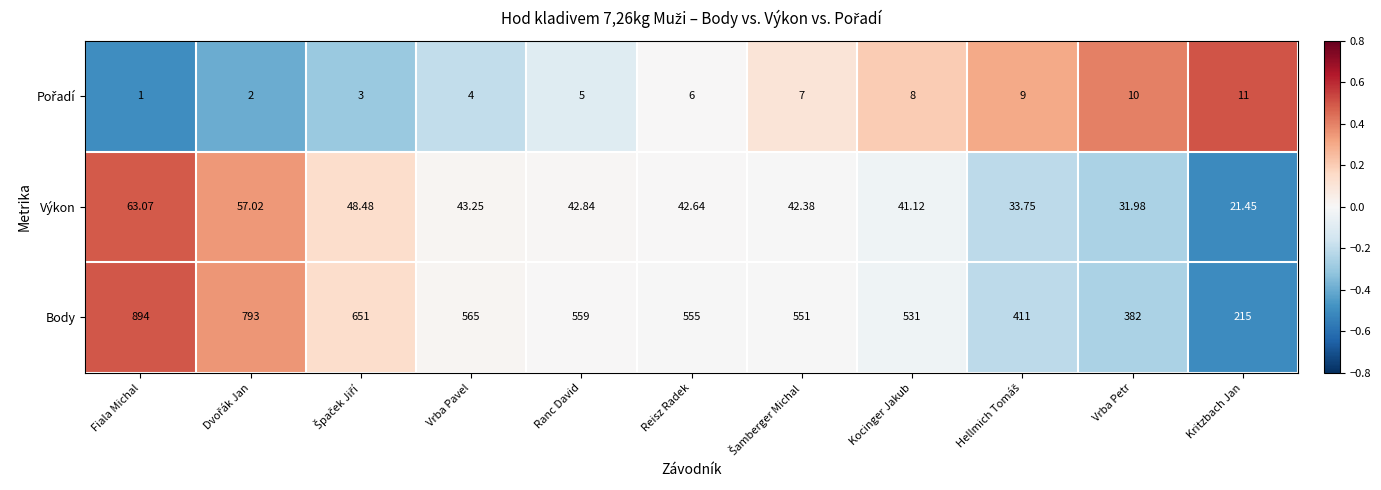

Between Fiala Michal and Kritzbach Jan, which series saw the biggest shift?

Body